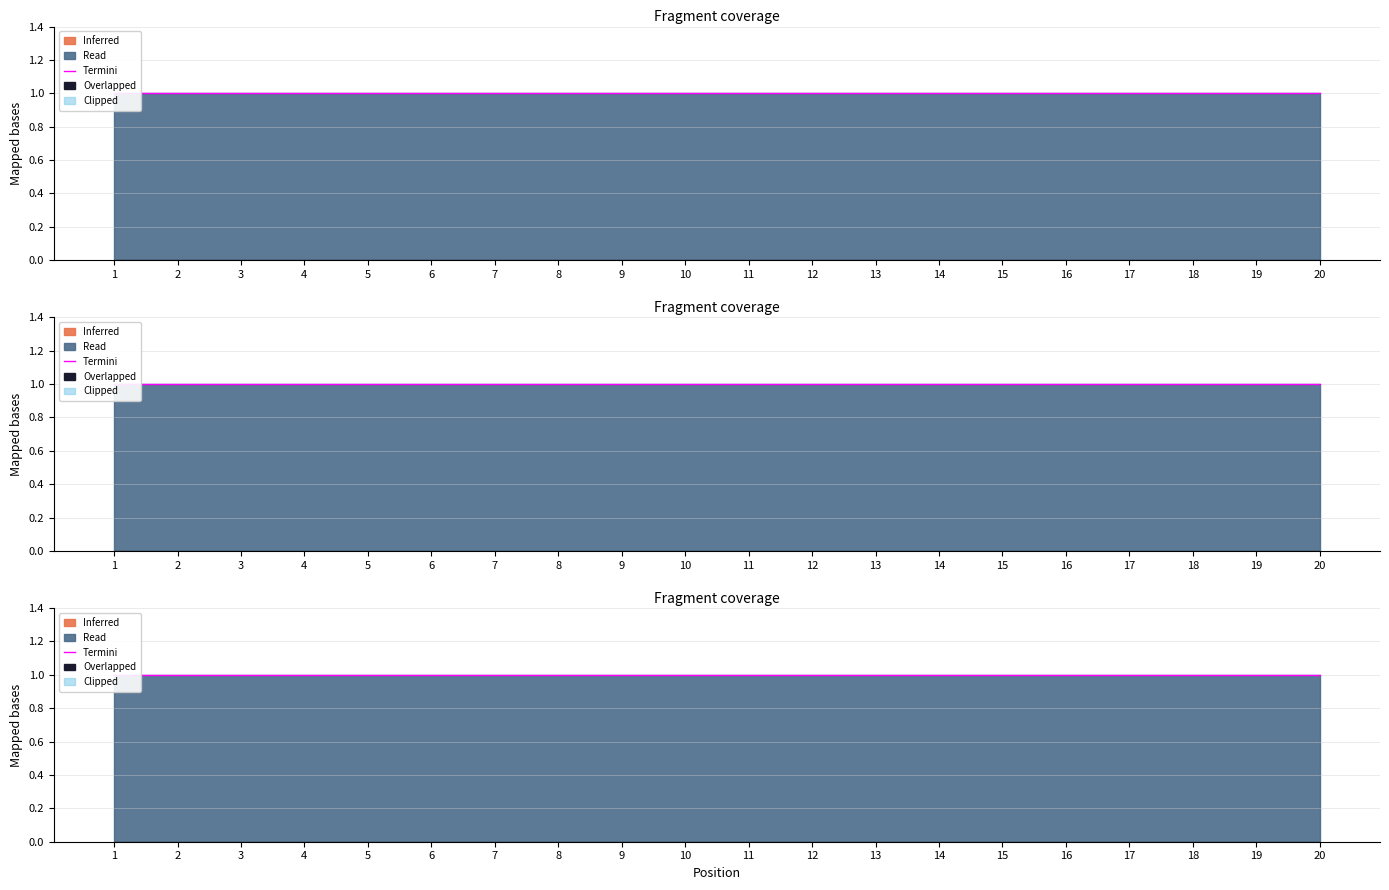

What is the value of the Read point at the 4th from the left?

1